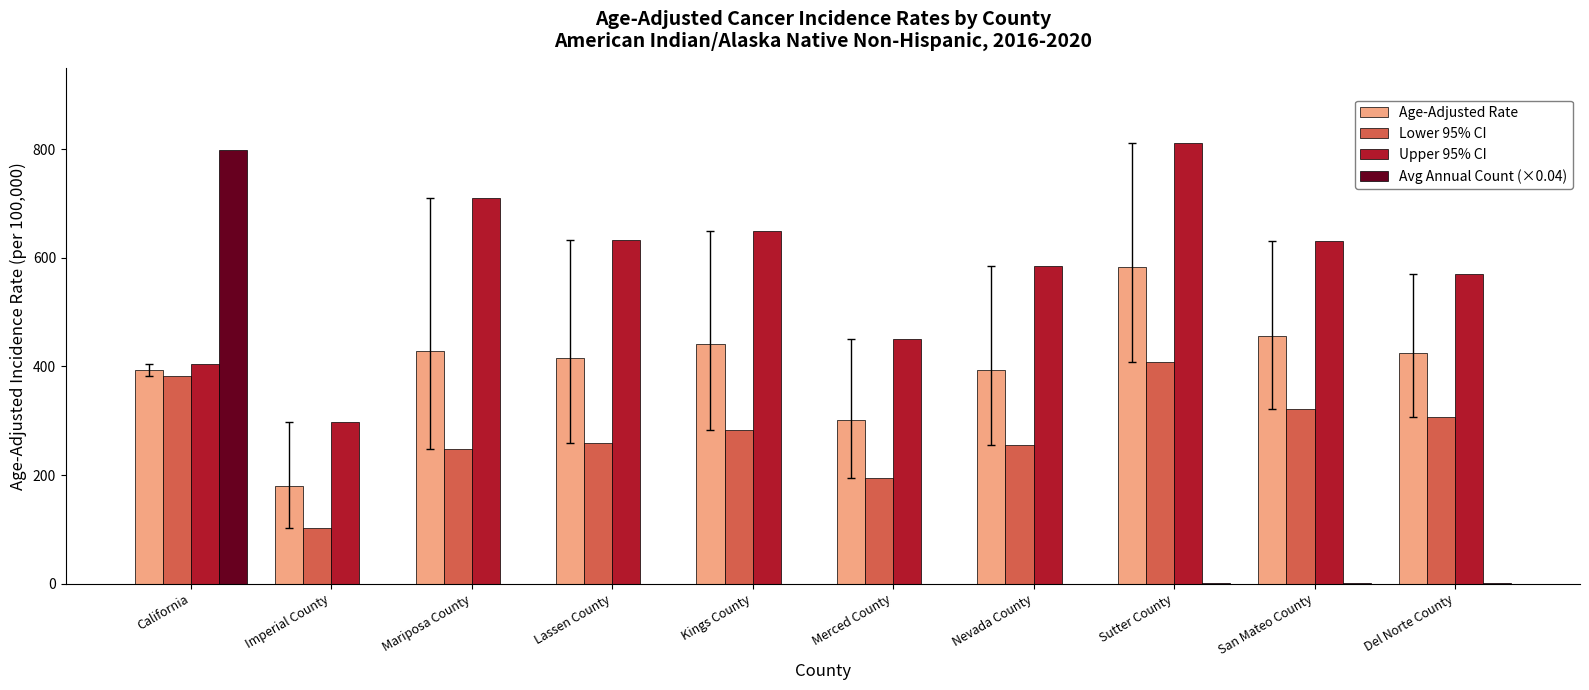

Are the bars grouped side by side (vs. stacked)?

Yes